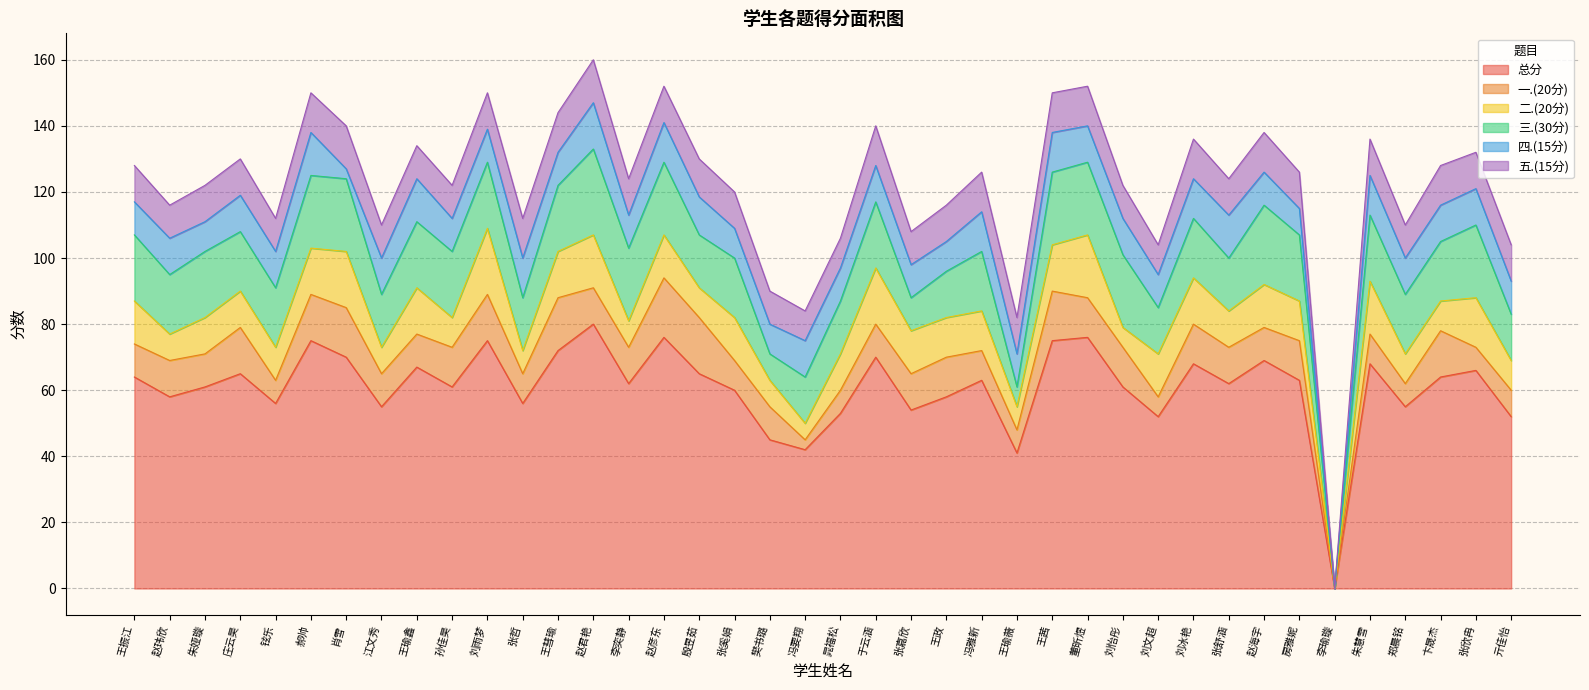

What is the spread (max minus min) of values at 张舒涵?

51.0